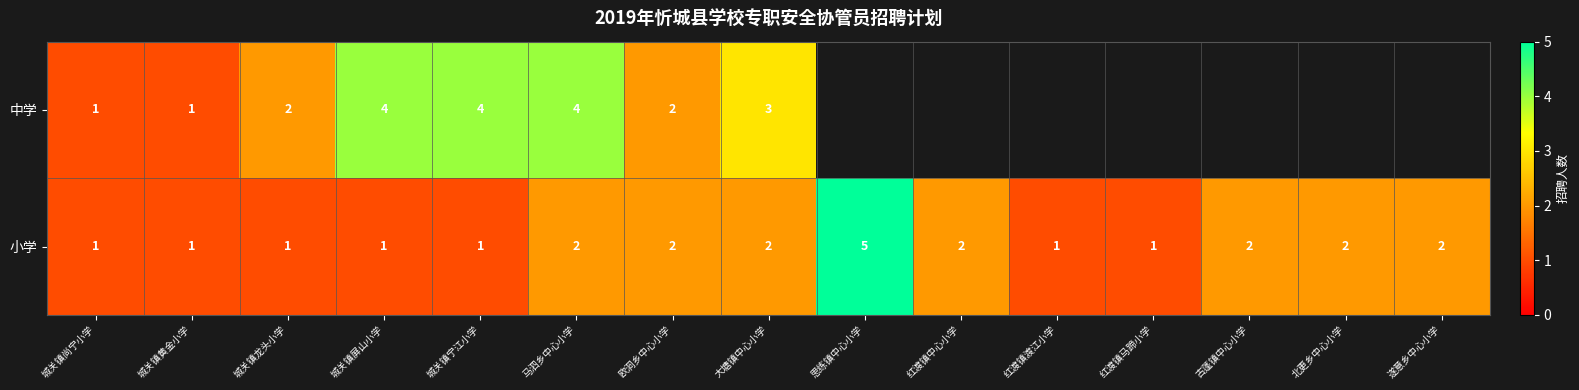

What is the highest value of the 小学 series?

5